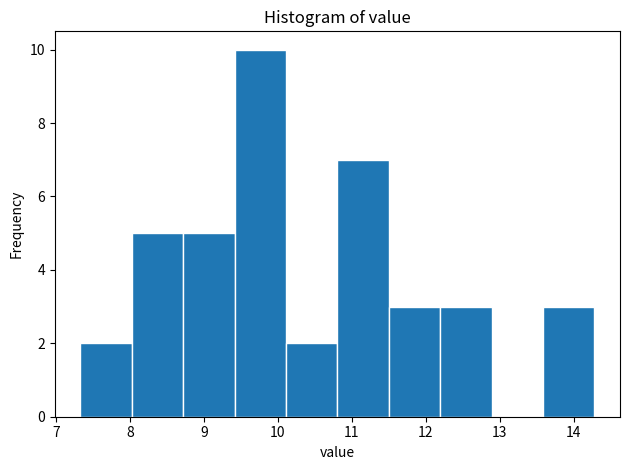

Reading left to right, transcribe this chart: for each bar, give the range it covers on the x-axis and its height. Neither the bar edges nor the heights are printed on the chart, so give them approximately, as read against the axes.

7.3 to 8.0: 2
8.0 to 8.7: 5
8.7 to 9.4: 5
9.4 to 10.1: 10
10.1 to 10.8: 2
10.8 to 11.5: 7
11.5 to 12.2: 3
12.2 to 12.9: 3
12.9 to 13.6: 0
13.6 to 14.3: 3